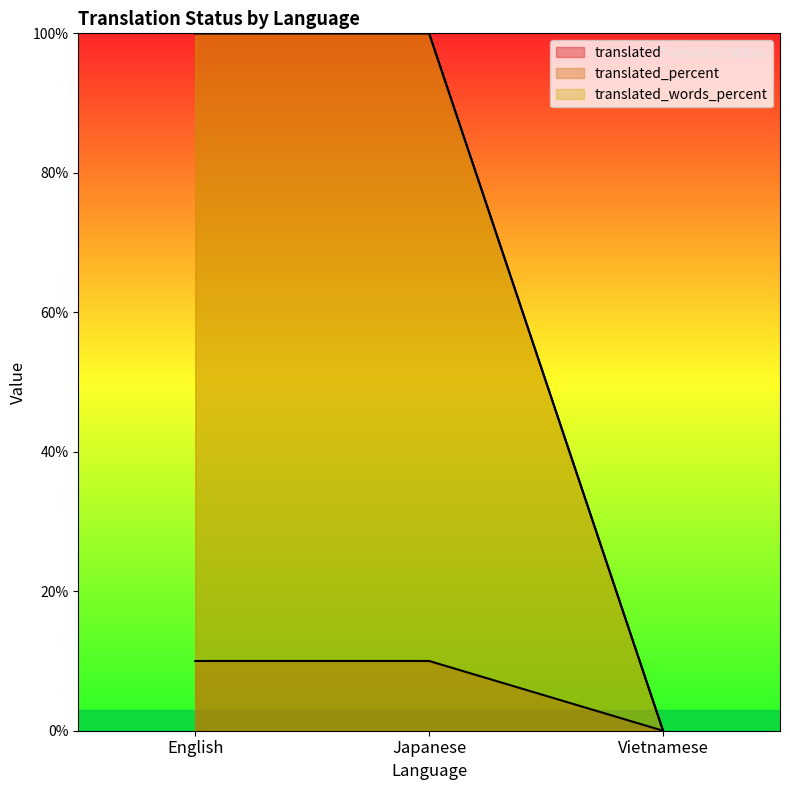

At which category does the chart reach its minimum across all series?

Vietnamese